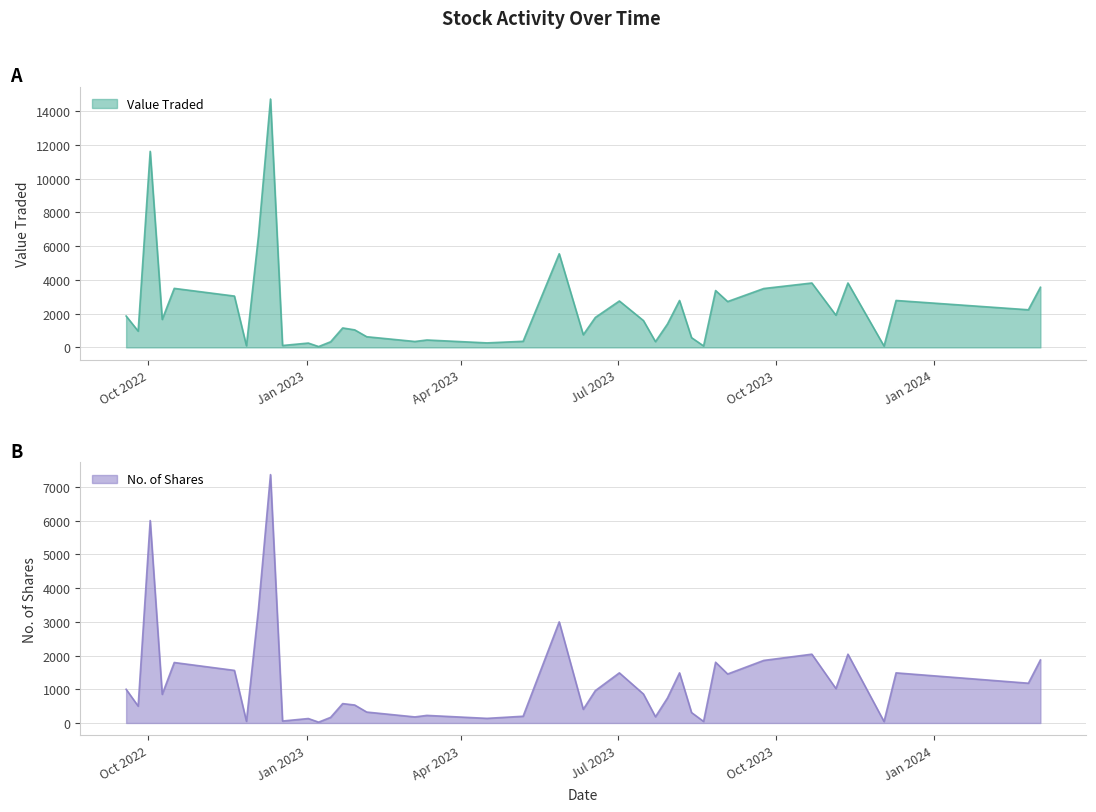

True or false: No. of Shares has a value of 290 at 07/05/2023.

False